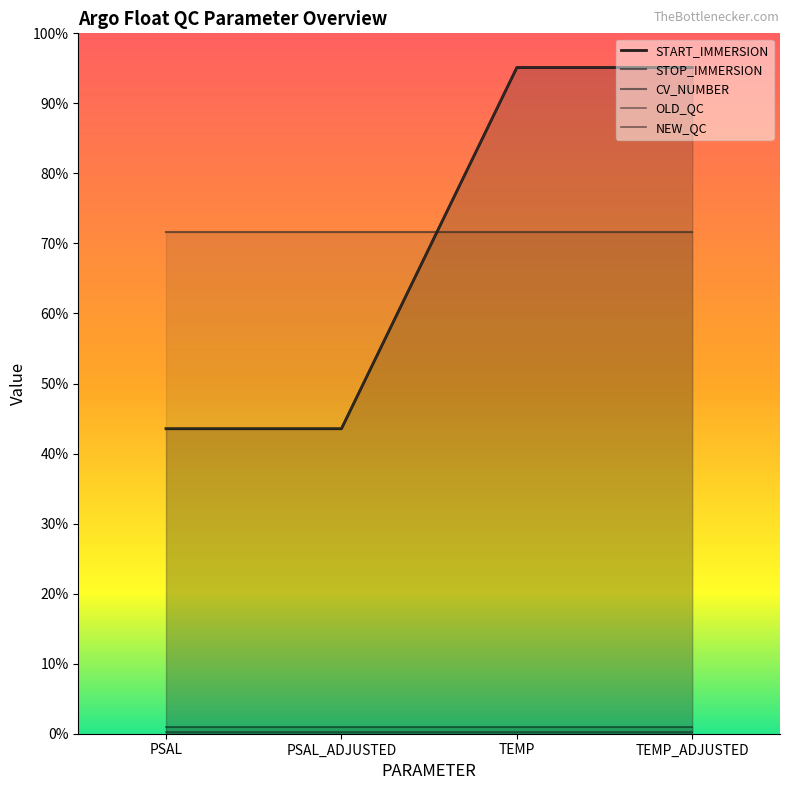

Is the value of STOP_IMMERSION at PSAL_ADJUSTED greater than the value of START_IMMERSION at TEMP?

No